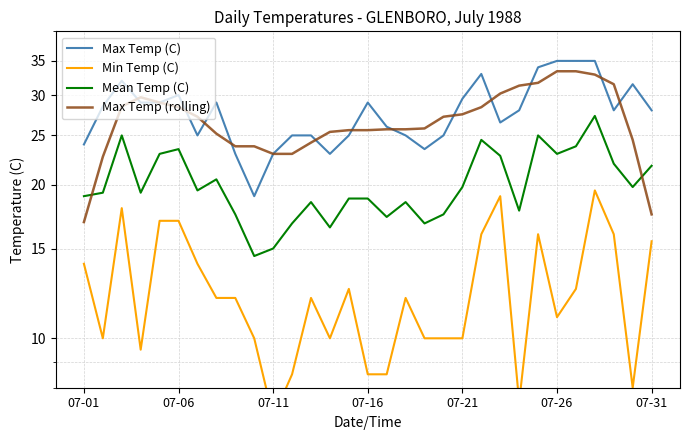

Is it true that Max Temp (C) equals 35.0 at 26?

True